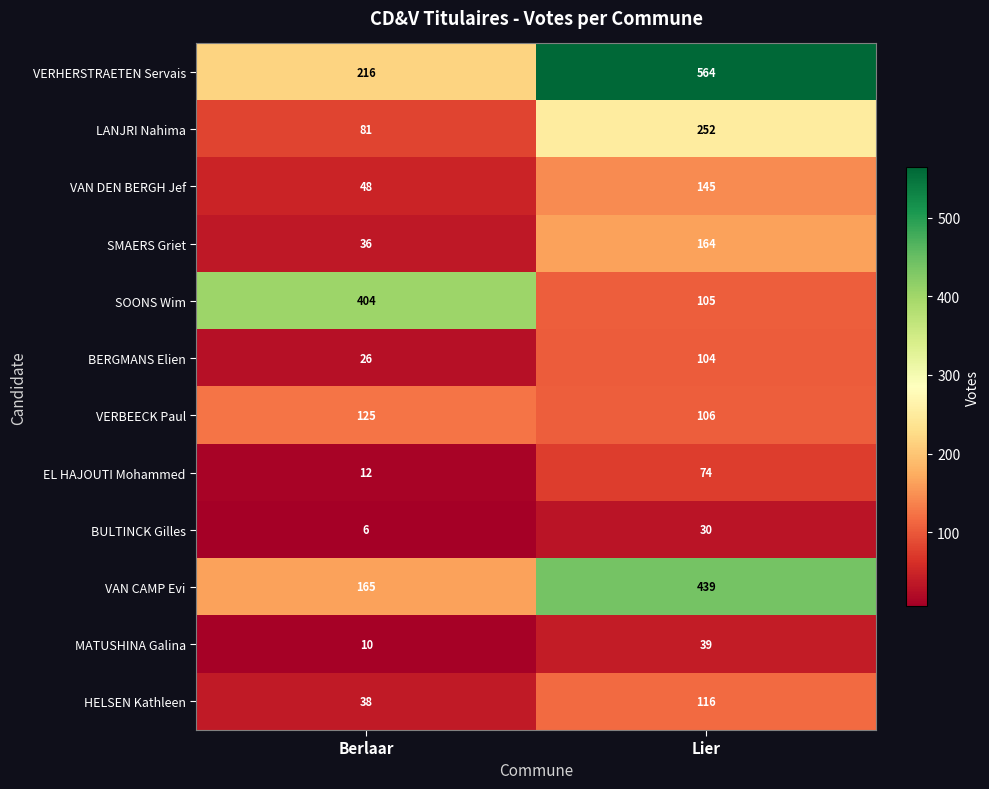

Rank the series by their maximum value, from highest to lowest.

VERHERSTRAETEN Servais, VAN CAMP Evi, SOONS Wim, LANJRI Nahima, SMAERS Griet, VAN DEN BERGH Jef, VERBEECK Paul, HELSEN Kathleen, BERGMANS Elien, EL HAJOUTI Mohammed, MATUSHINA Galina, BULTINCK Gilles